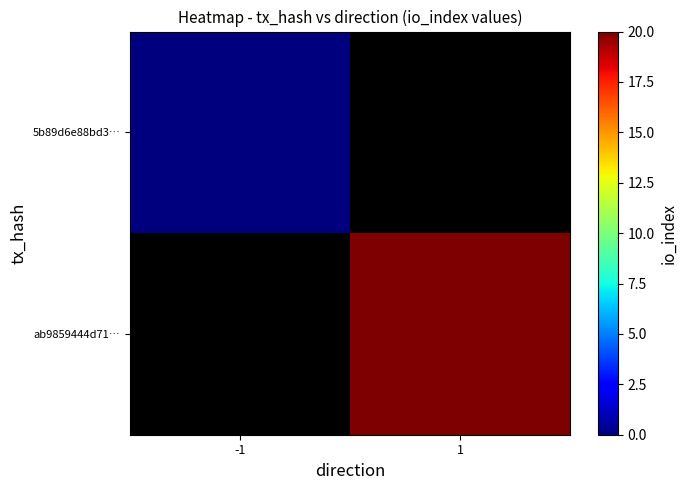

At how many categories does at least one series exceed 14?

1